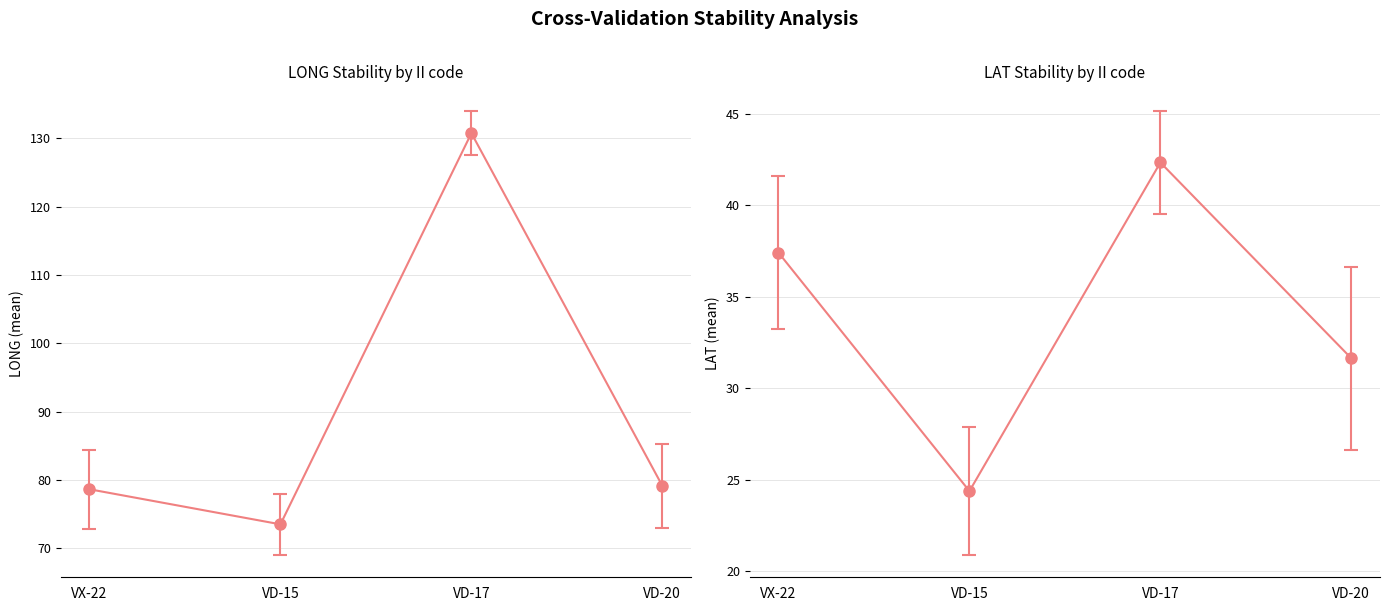

Where does the LAT_err series first go above 3?

VX-22